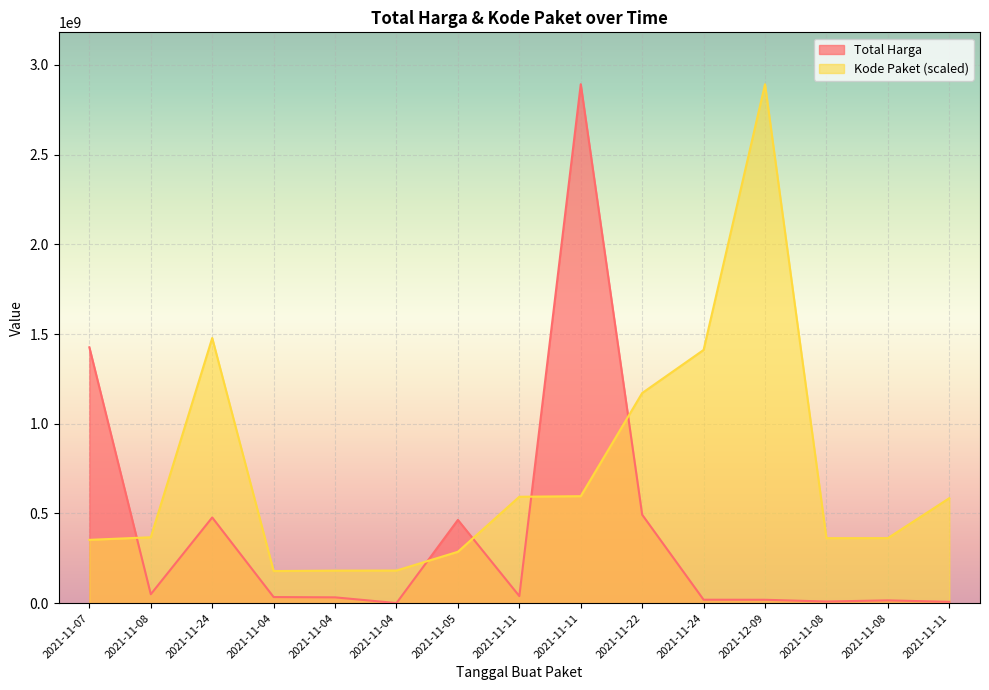

What is the greatest value displayed?

2892122000.0